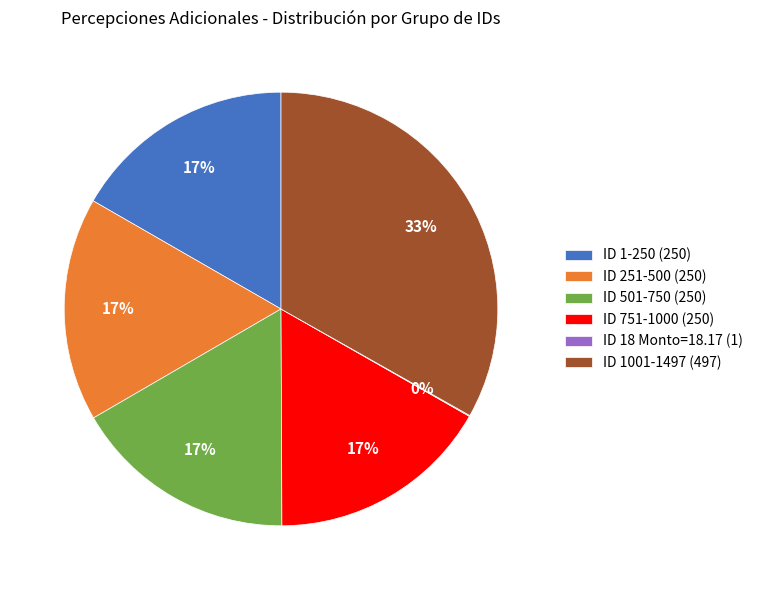

To the nearest percent, what is the difference between the largest and smallest slice percentages?

33%